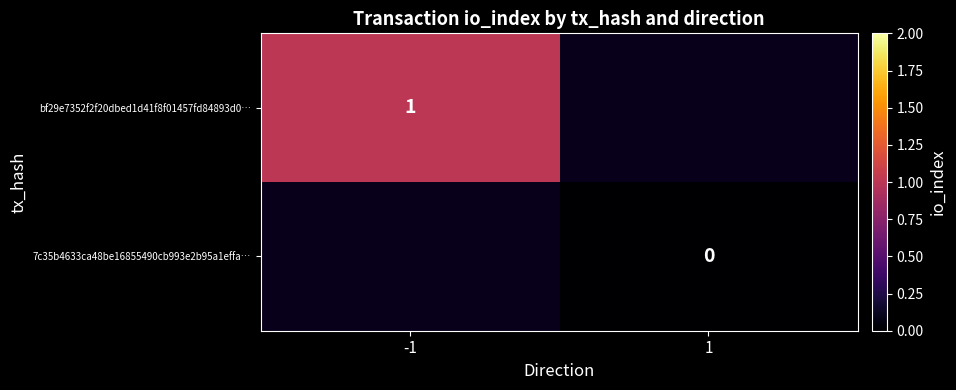

The bf29e7352f2f20dbed1d41f8f01457fd84893d0… series shows 1 at -1. True or false?

True